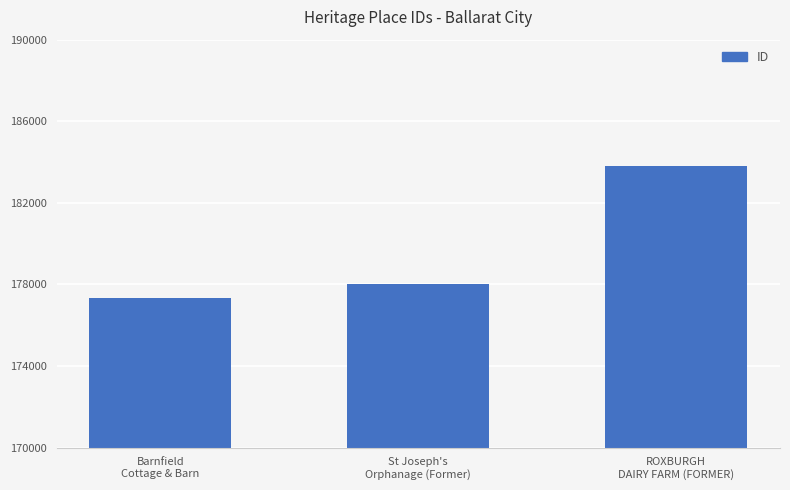

Which label corresponds to the smallest value in the chart?

Barnfield
Cottage & Barn